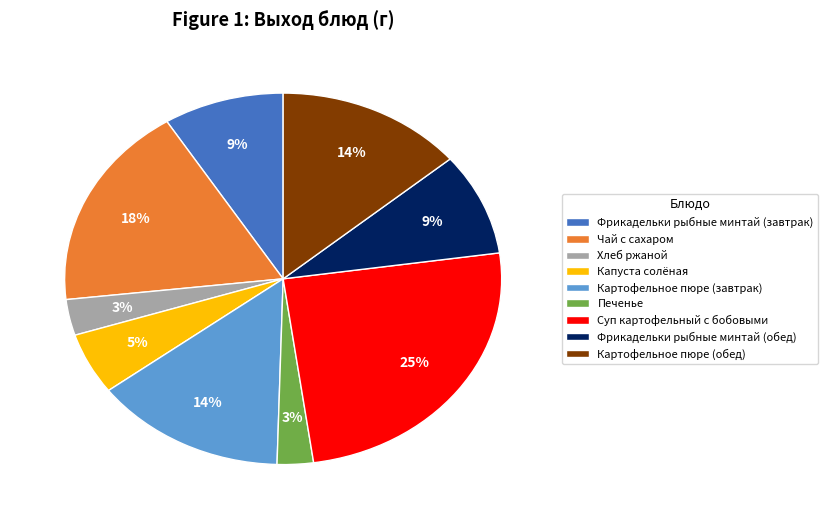

To the nearest percent, what is the combined percentage of Картофельное пюре (обед) and Фрикадельки рыбные минтай (обед)?

23%